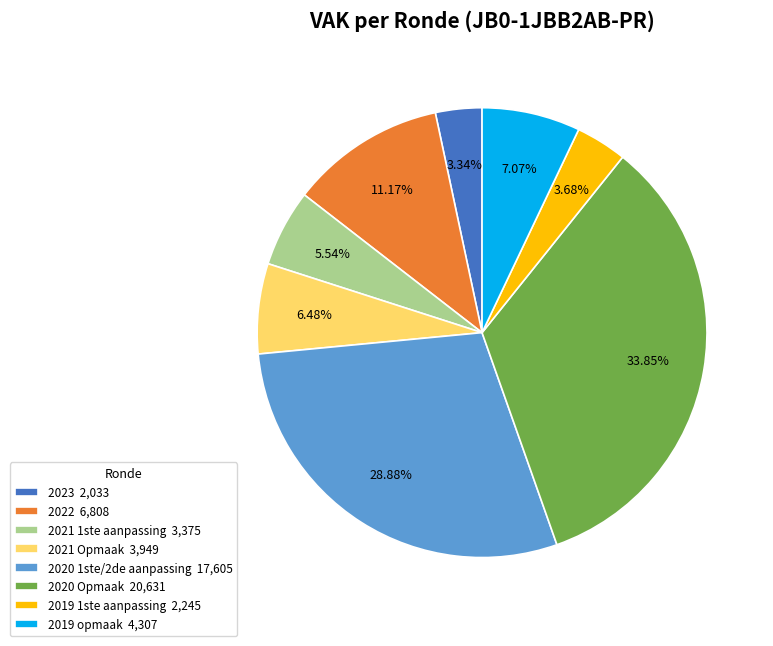

How many slices are in this pie chart?

8